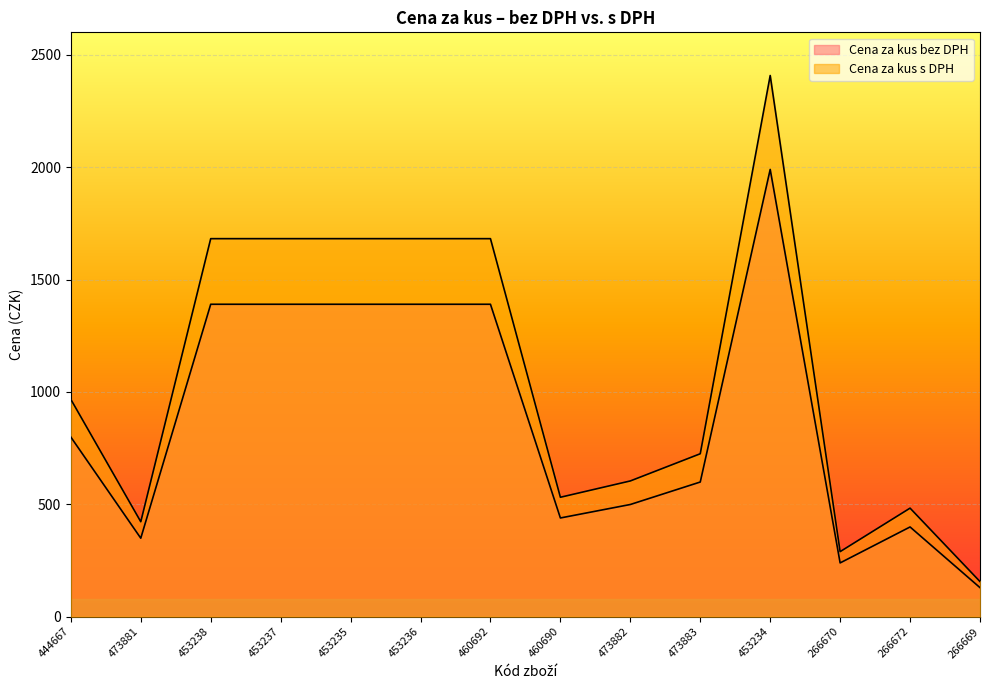

True or false: Cena za kus s DPH has more than 0 points higher than both neighbors.

True